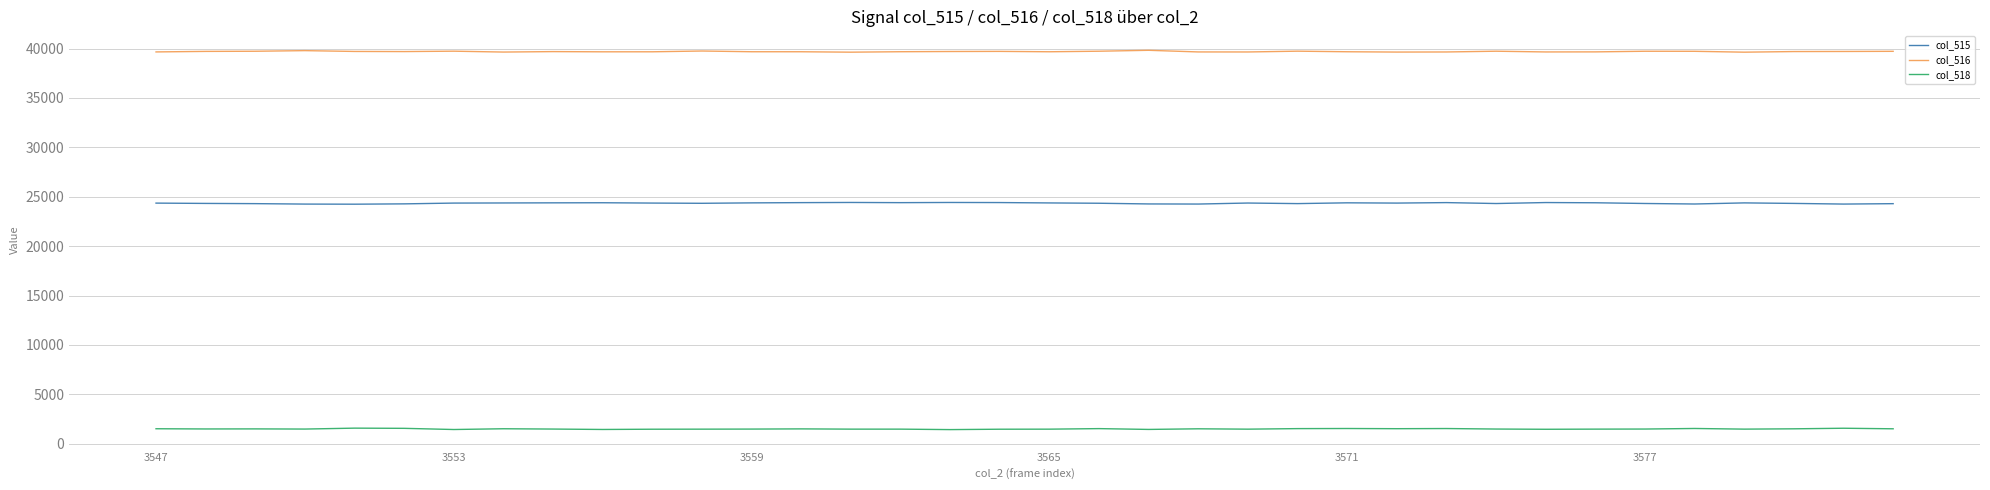

List the series in order of their overall mean, highest first.

col_516, col_515, col_518